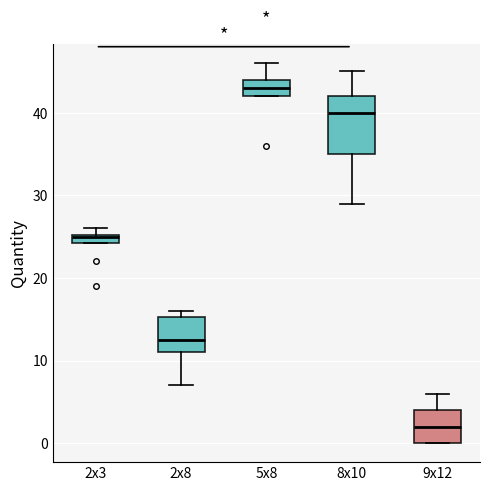

Which box's median line is the lowest?

9x12